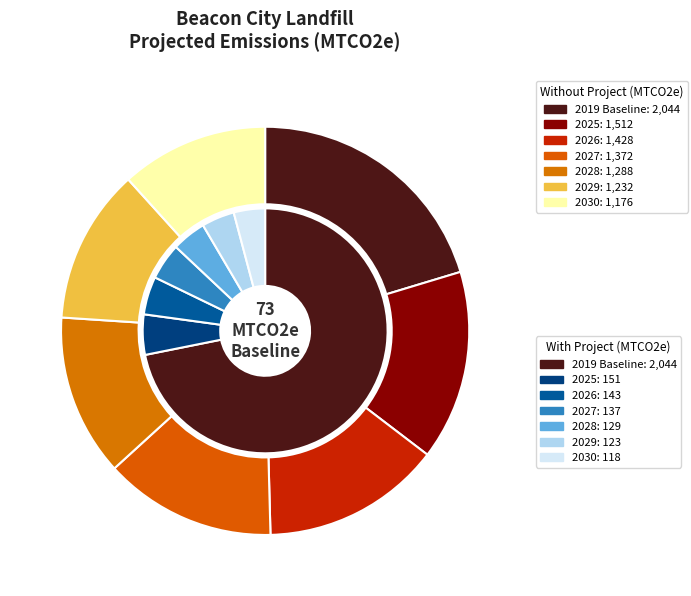

Count the number of slices in the pie.

7